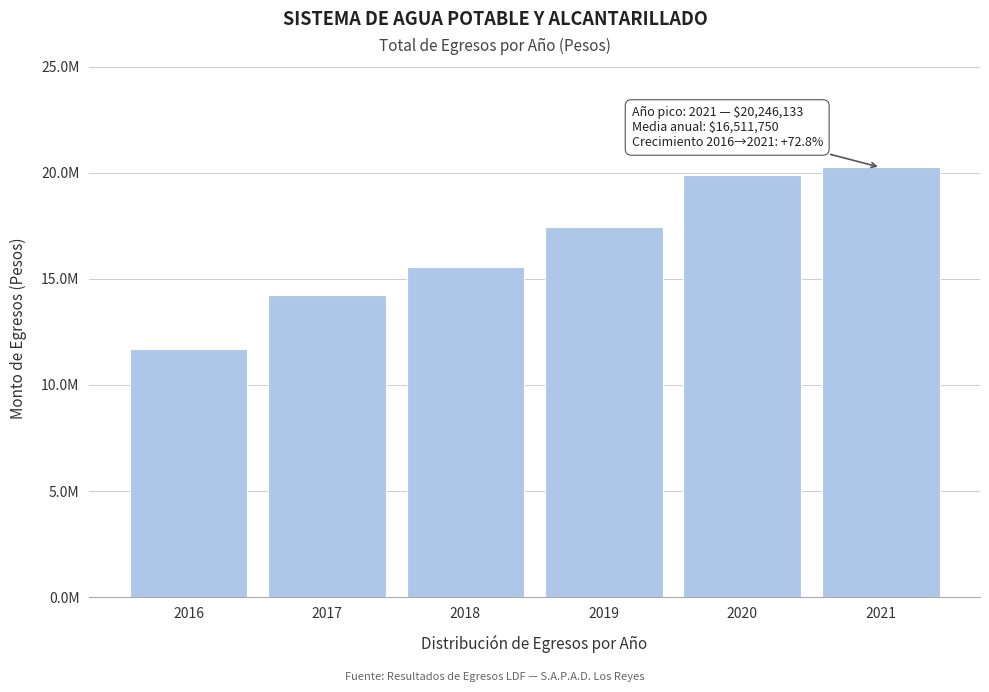

Are the bars horizontal?

No